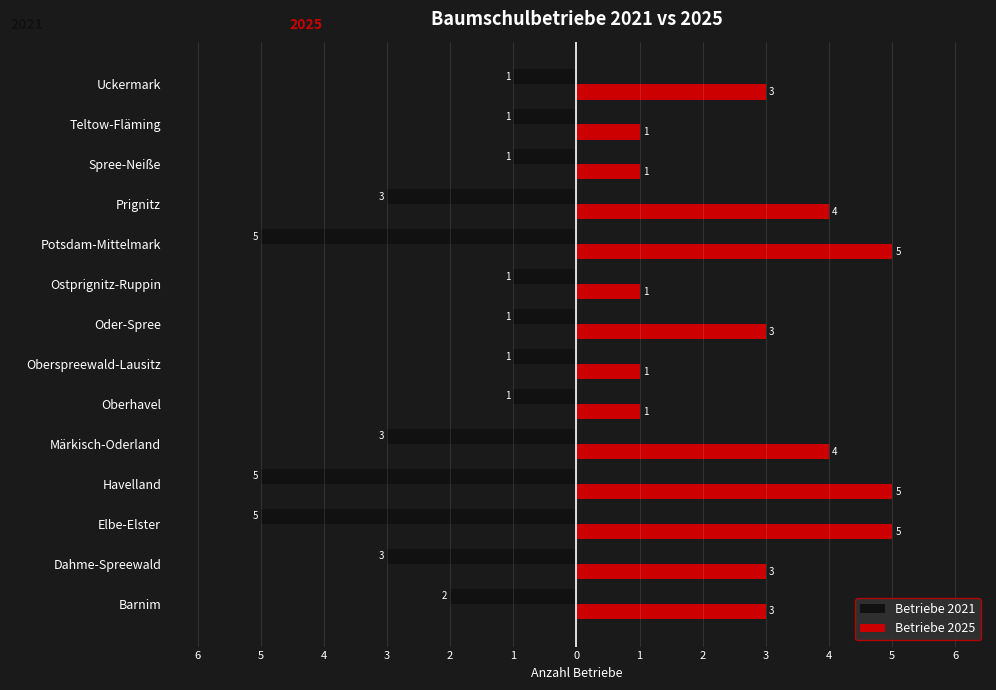

What are all the series names shown in the legend?

Betriebe 2021, Betriebe 2025